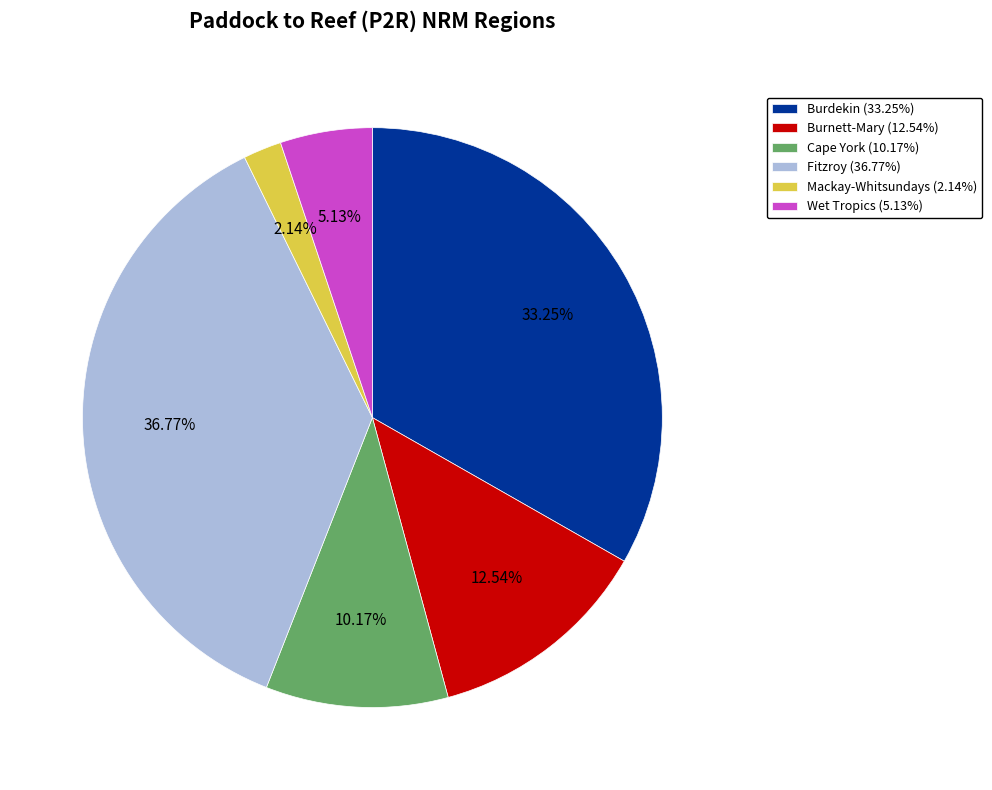

To the nearest percent, what is the difference between the Mackay-Whitsundays and Wet Tropics slice percentages?

3%